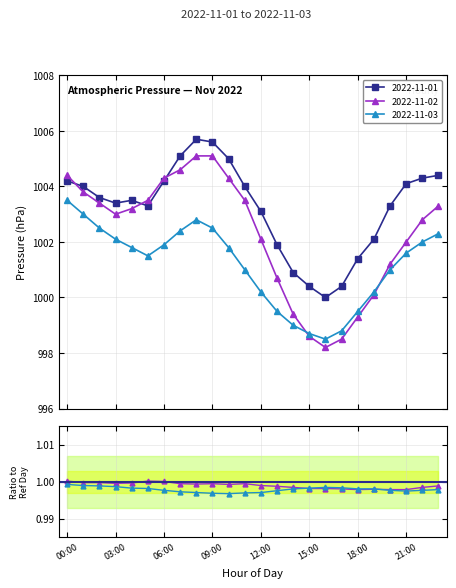

What is the label of the 20th point from the left?

19:00